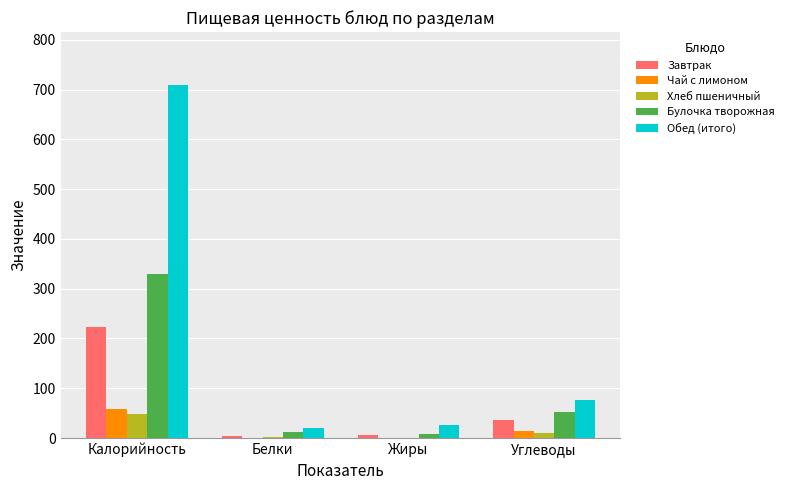

The Чай с лимоном series shows 59.2 at Калорийность. True or false?

True